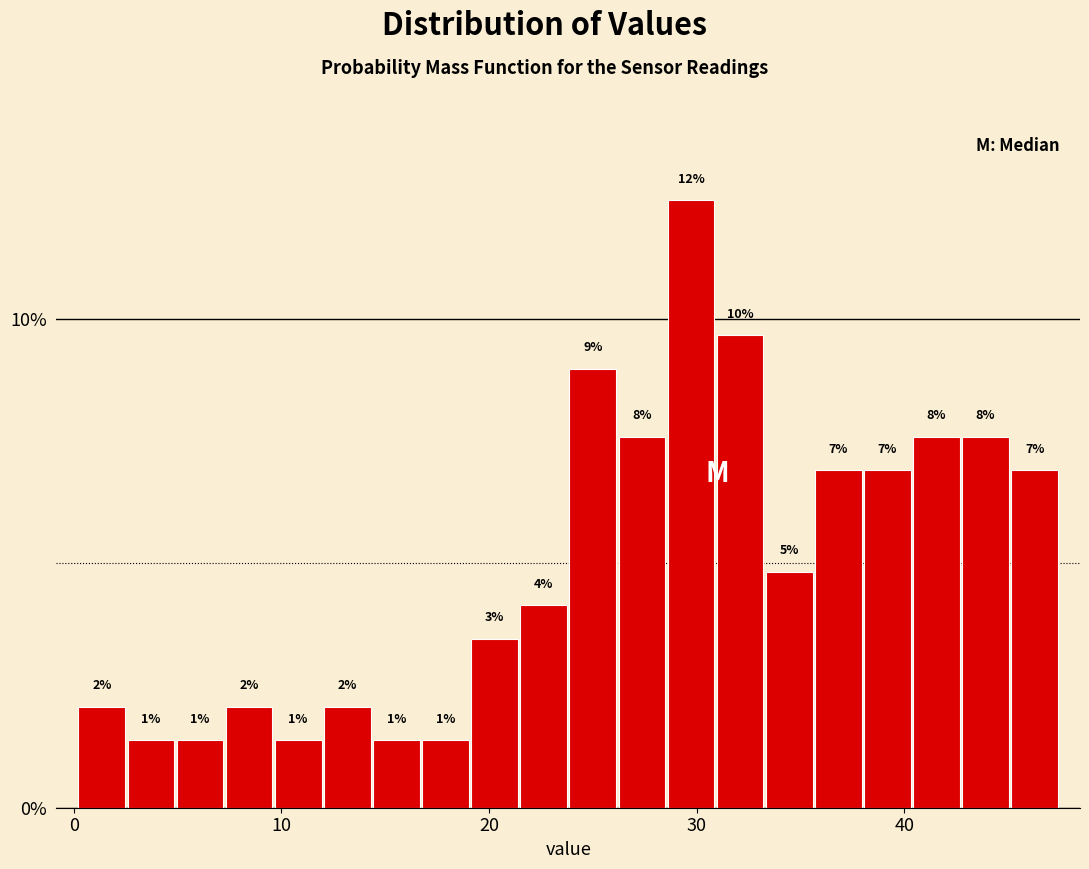

Around what value on the x-axis is the tallest bar? Give the approximate position of its centre, as read against the axis.

30